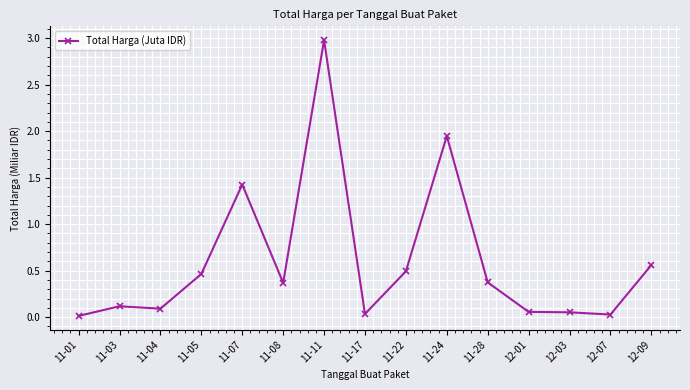

How many distinct data groups are displayed?

1